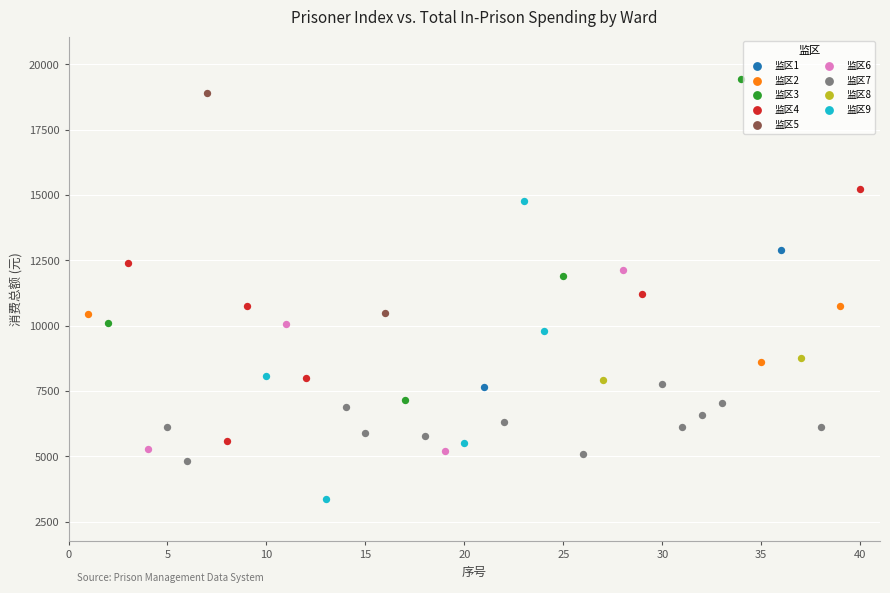

Which series has the largest Y range (max minus min)?

监区3